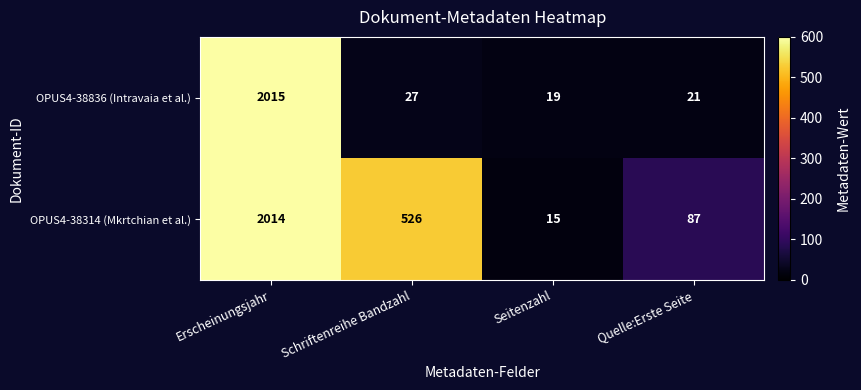

Between Schriftenreihe Bandzahl and Seitenzahl, which series saw the biggest shift?

OPUS4-38314 (Mkrtchian et al.)